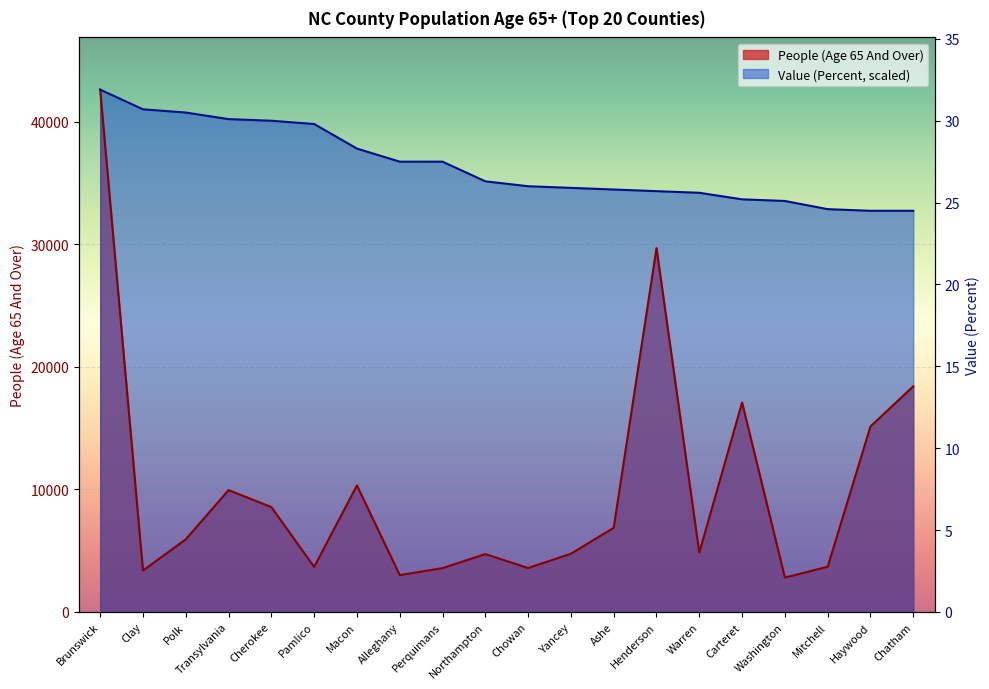

Which series has the largest range (max minus min)?

People (Age 65 And Over)